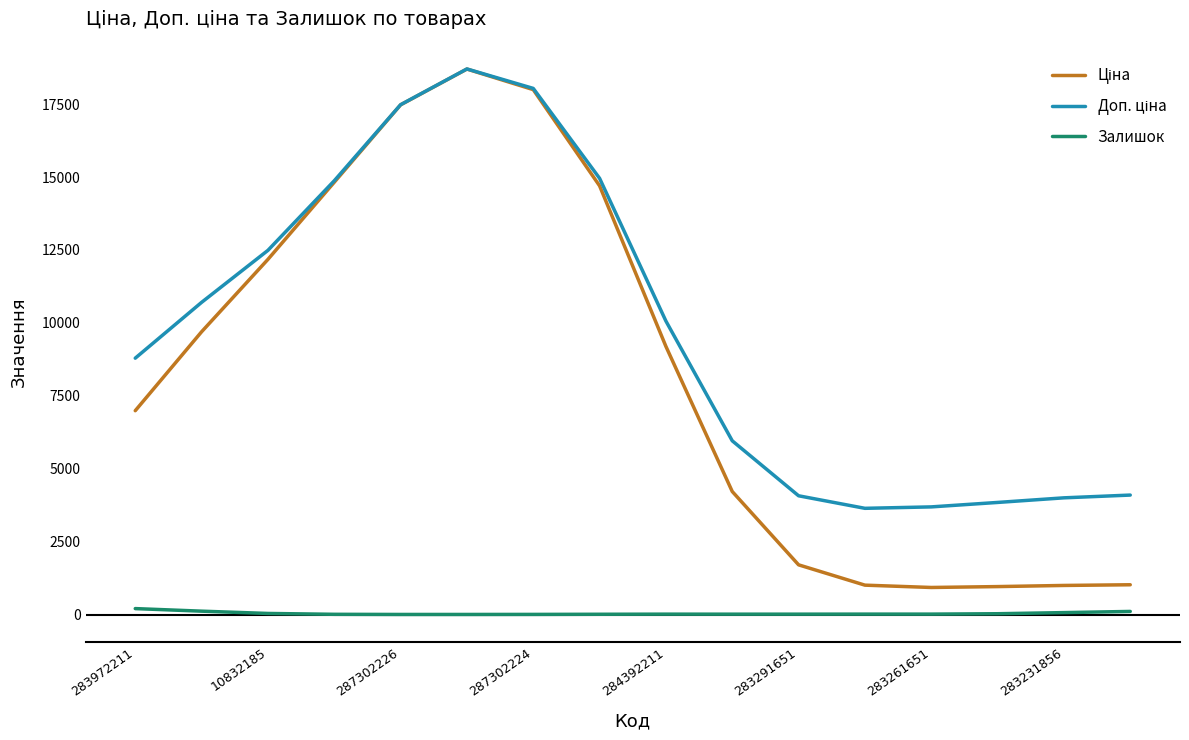

Reading left to right, what are all the values shown in this chart?

Ціна: 6990.3	9694.9	12176.2	14820.3	17472.8	18699.9	17995.0	14697.3	9192.8	4220.5	1707.5	1011.2	931.2	961.8	1000.9	1024.6
Доп. ціна: 8790.6	10703.3	12485.6	14870.8	17477.2	18703.6	18036.5	14954.7	10062.2	5958.5	4074.0	3644.2	3693.3	3845.9	4003.8	4098.3
Залишок: 207.6	119.4	41.0	11.6	6.6	6.7	8.4	13.1	17.1	16.2	16.6	18.2	18.4	31.6	70.0	110.3